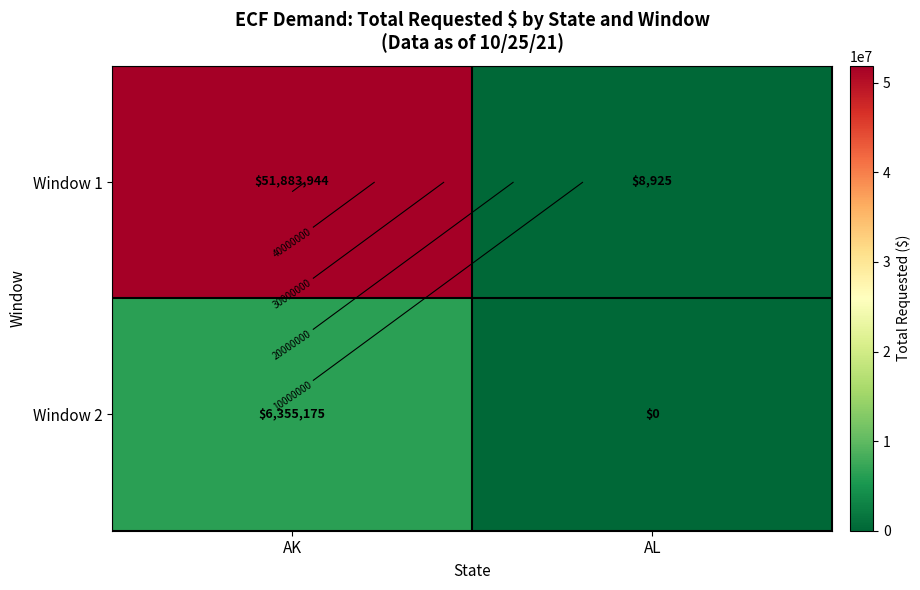

The value of Window 1 at AK is 51883943.7. True or false?

True